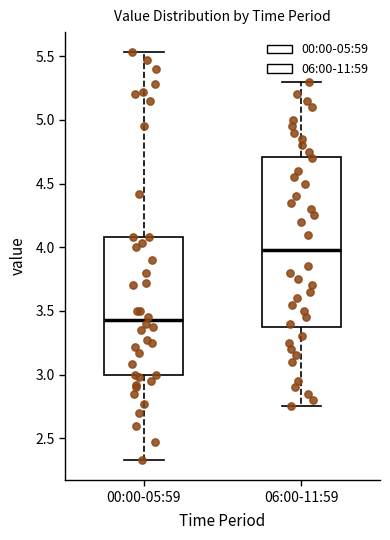

Comparing the boxes themselves (not the whiskers), which one is the tallest?

06:00-11:59